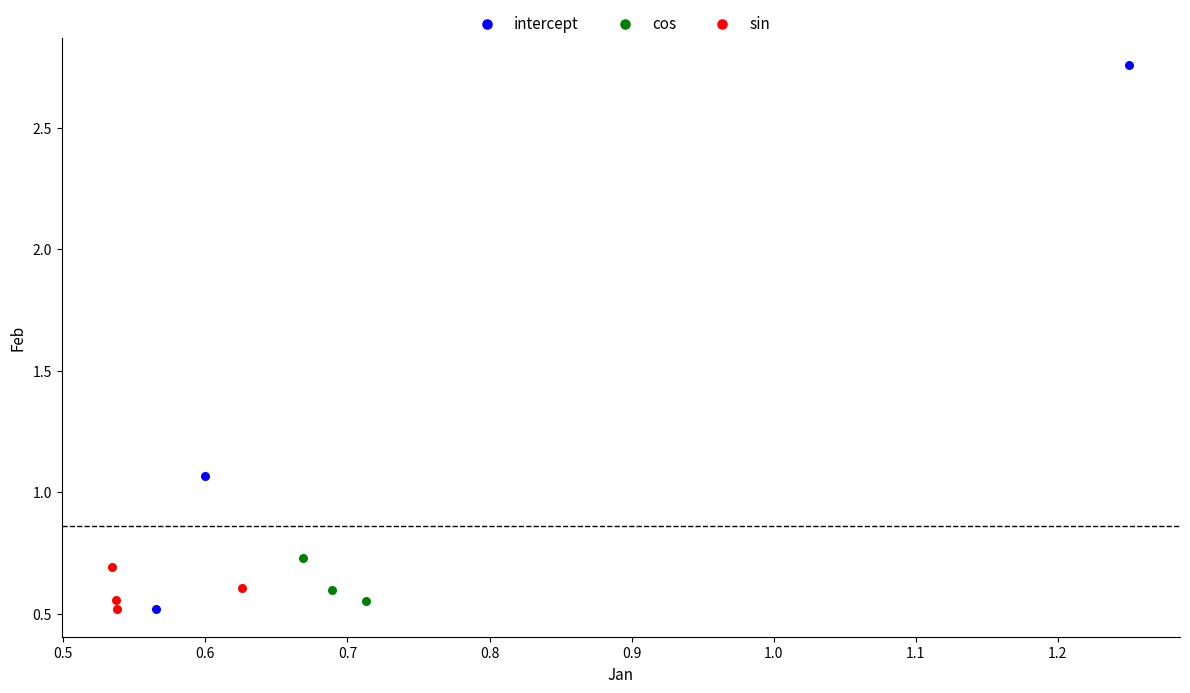

Which series has the largest Y range (max minus min)?

intercept